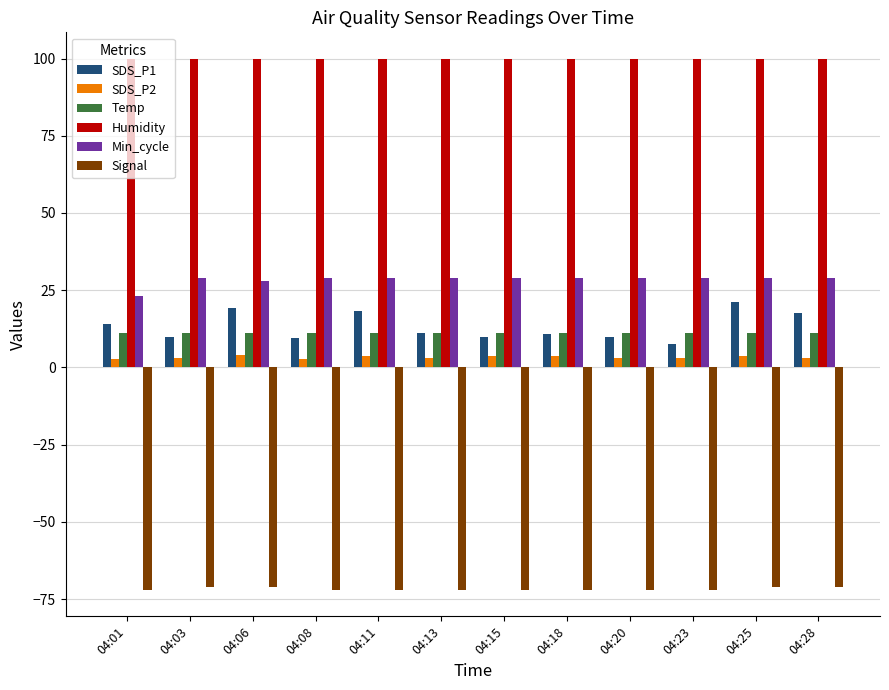

What is the value of the Min_cycle bar at the 7th from the left?

29.0